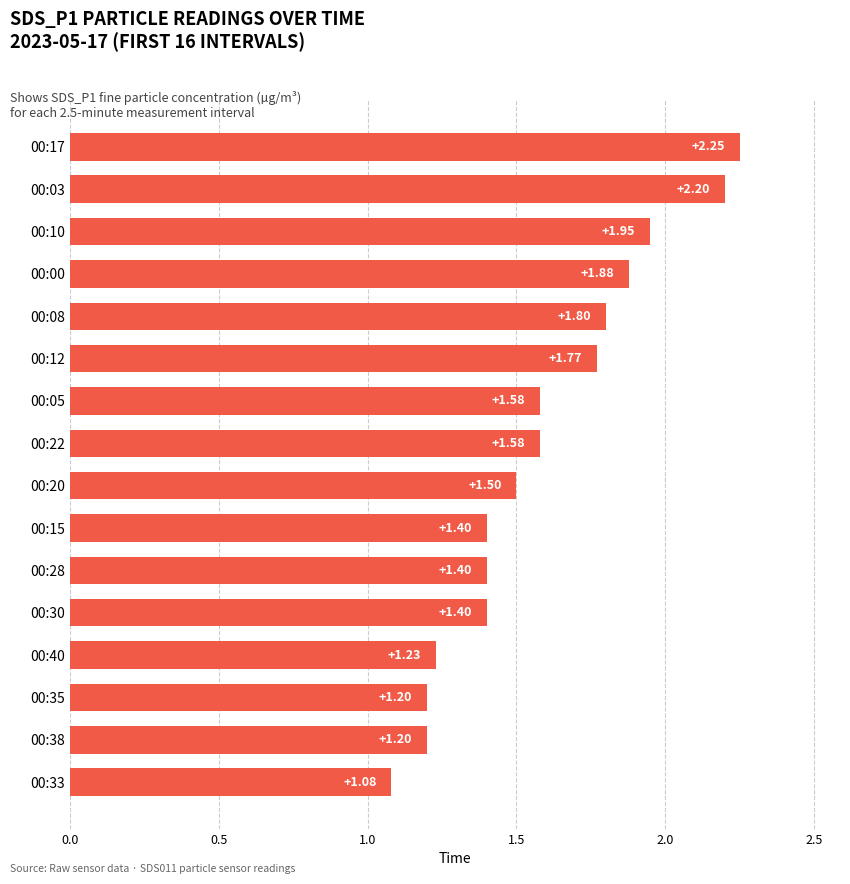

Which has a higher value, 00:00 or 00:30?

00:00